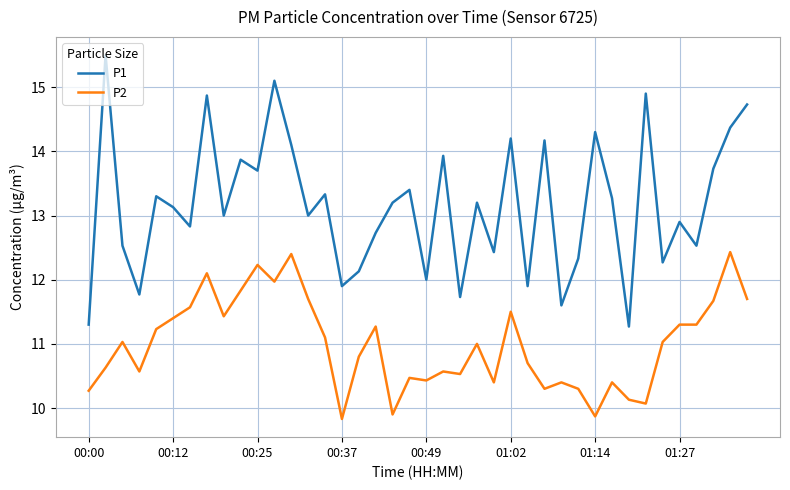

At how many categories does at least one series exceed 11?

40